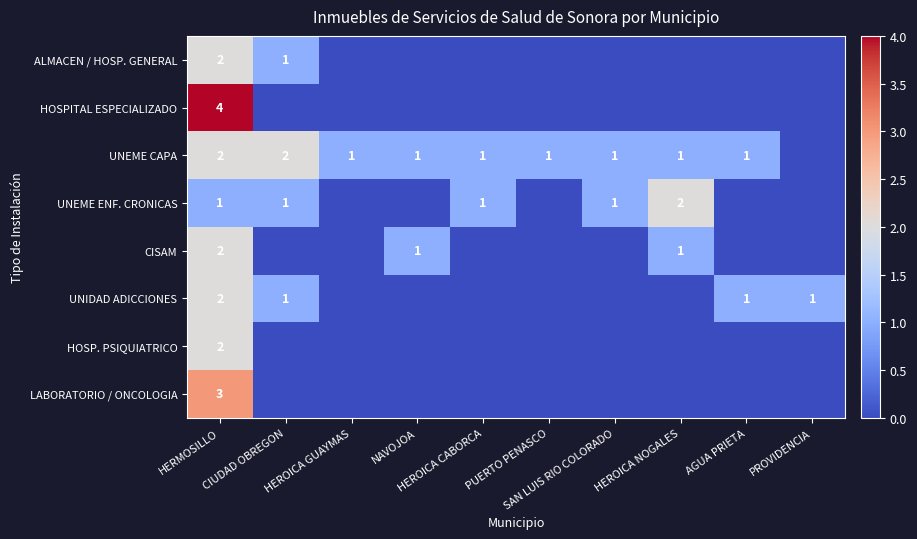

Is it true that HOSPITAL ESPECIALIZADO equals 1 at NAVOJOA?

False